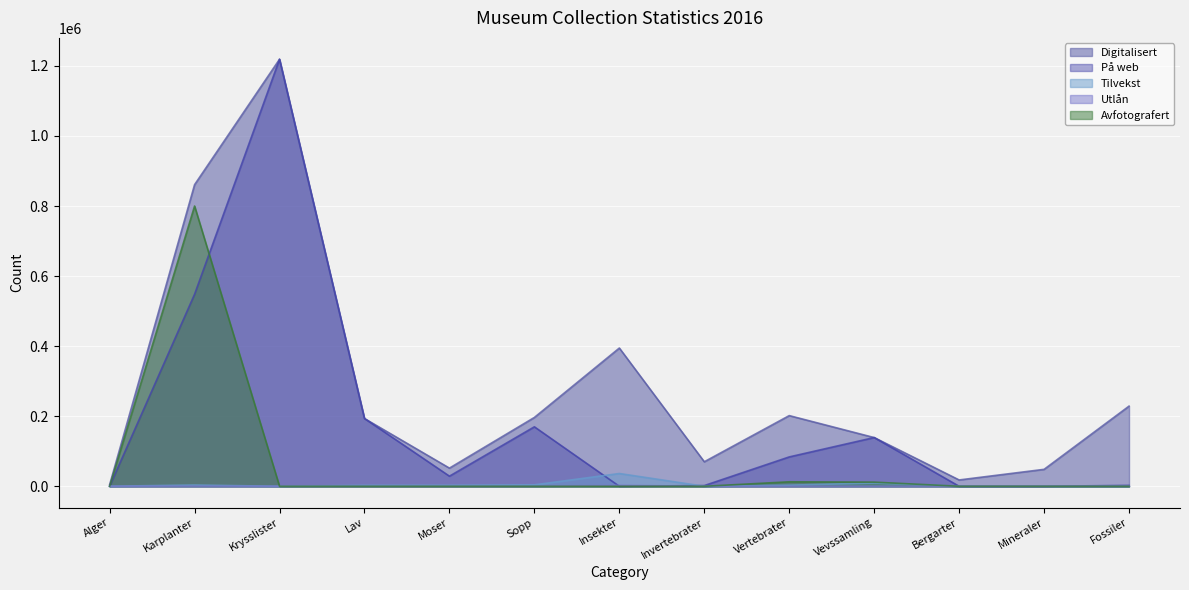

What is the difference between the På web values at Bergarter and Krysslister?

1219000